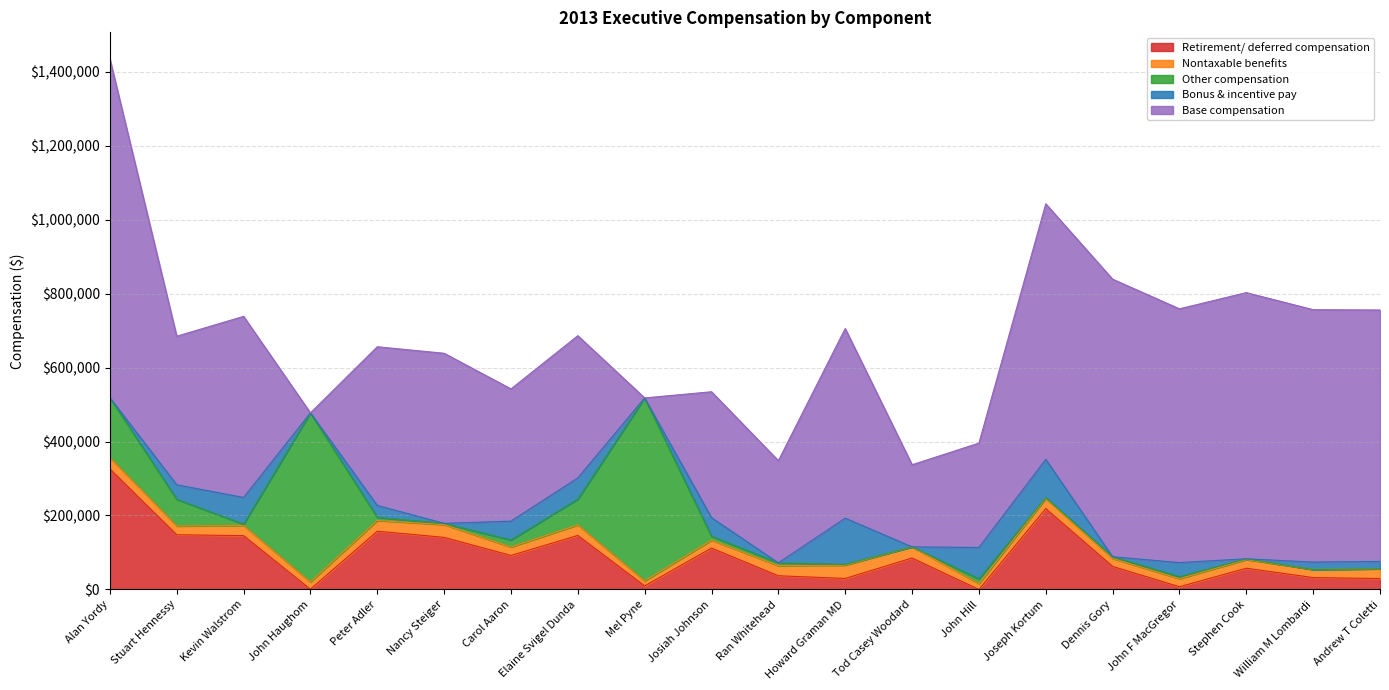

Where is the first local maximum for Retirement/ deferred compensation?

Peter Adler